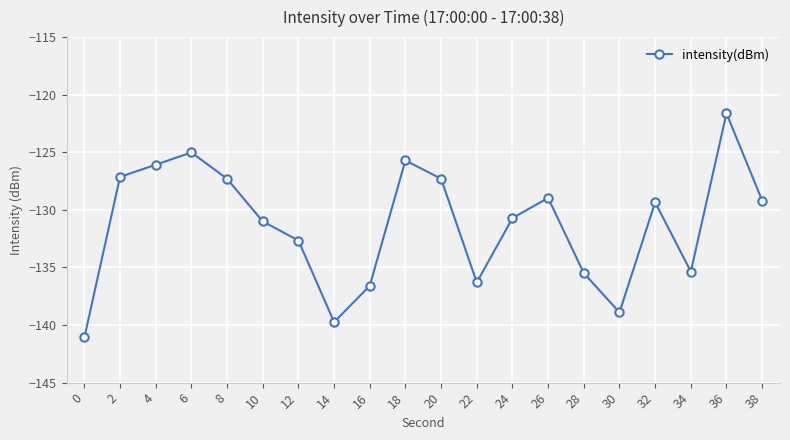

True or false: there are more than 2 points higher than both neighbors.

True